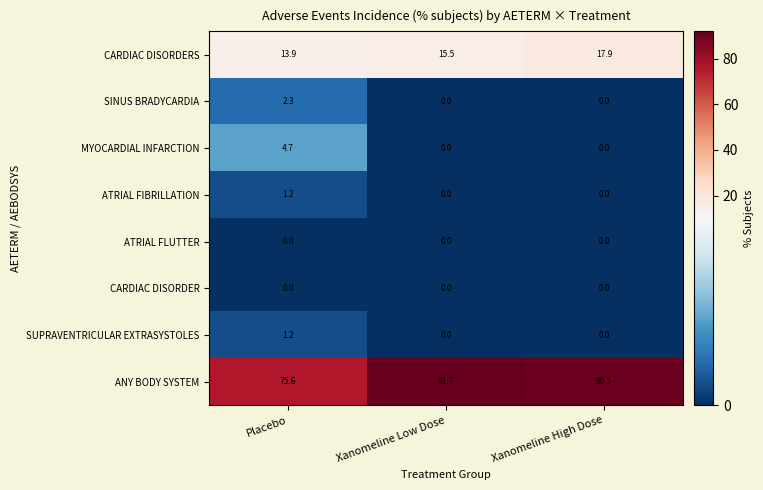

Count the number of categories in the chart.

3